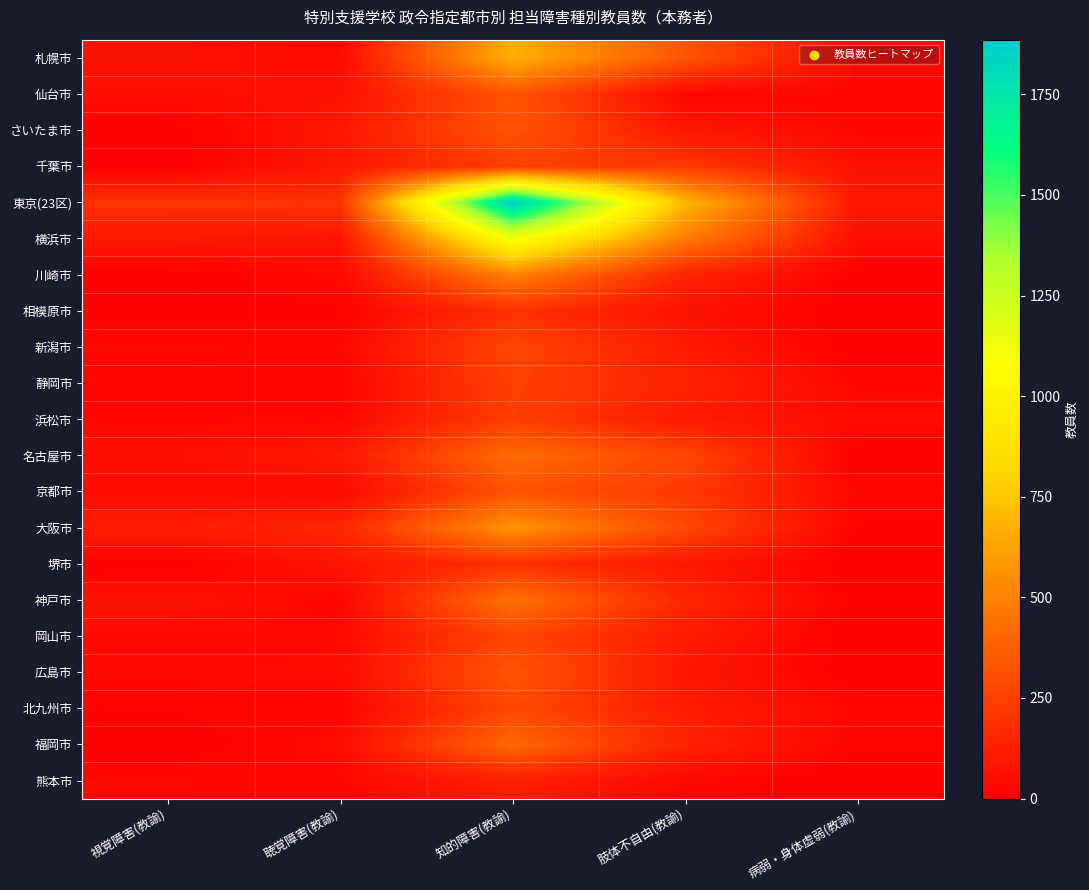

Which series has the largest total across all categories?

東京(23区)